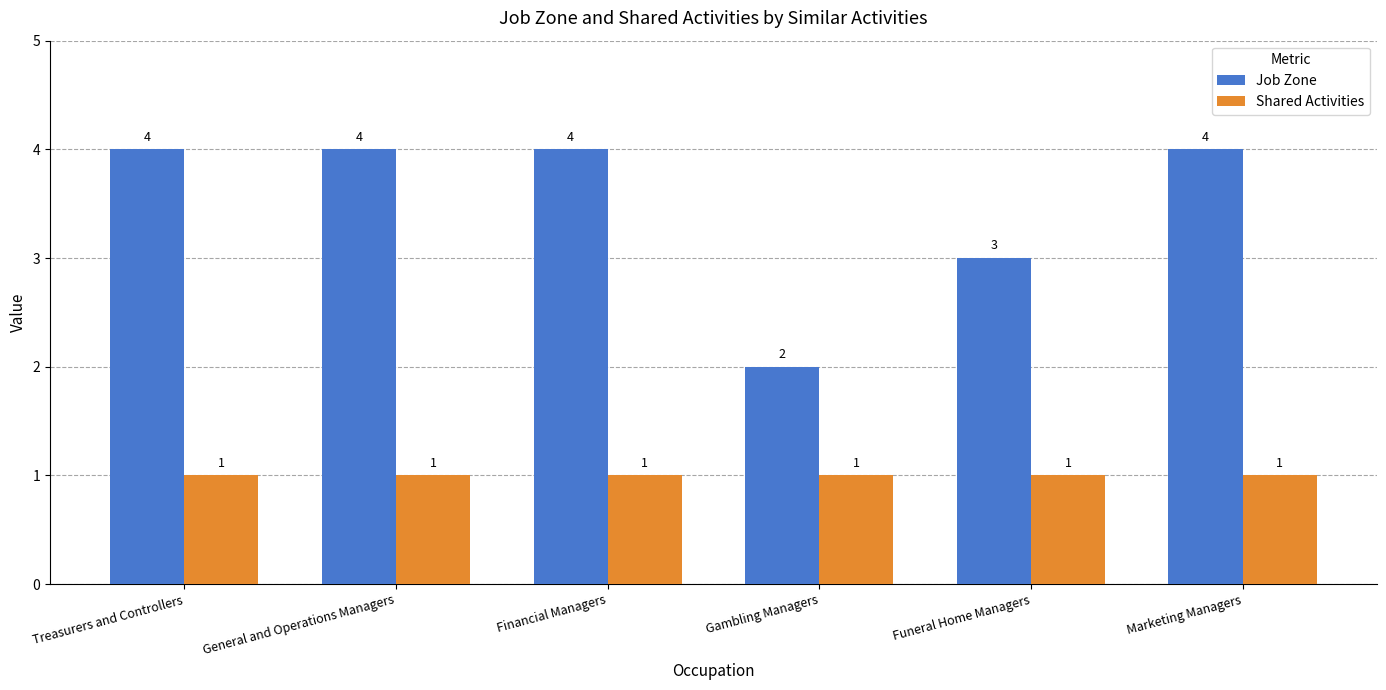

What is the difference between the maximum and minimum values in the Job Zone series?

2